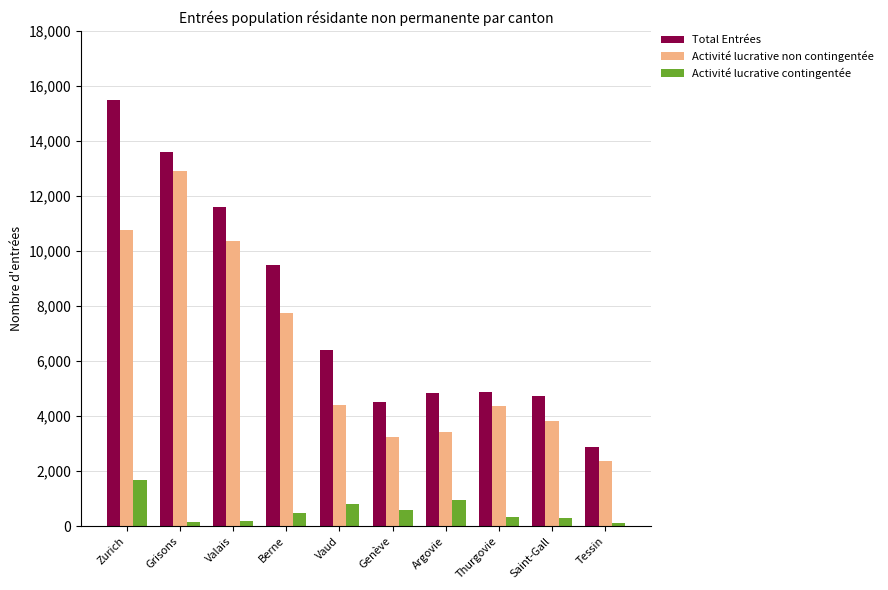

At which category is the sum across all series the highest?

Zurich